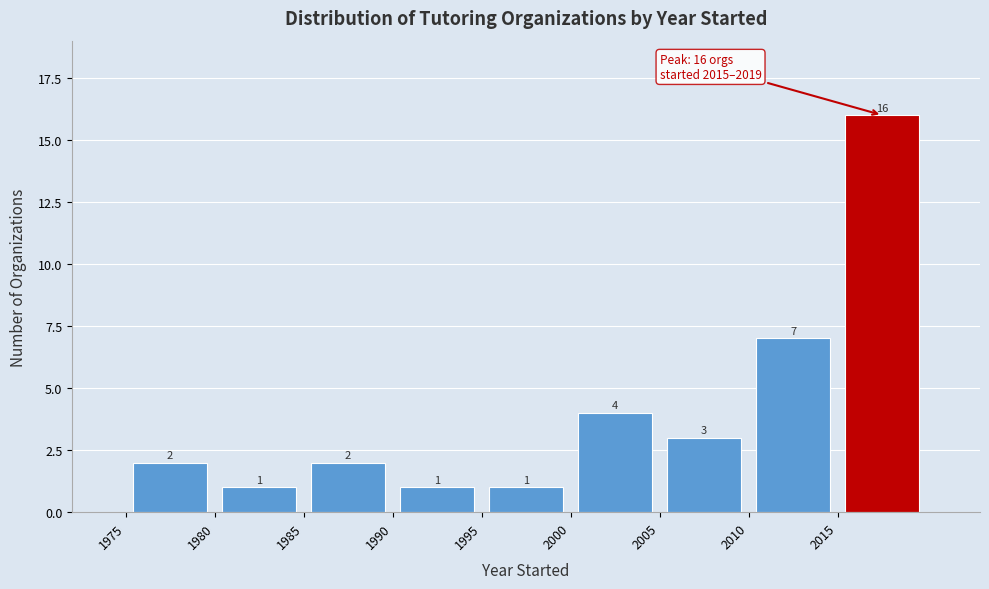

What is the height of the bar covering 2010 to 2015 on the x-axis?

7